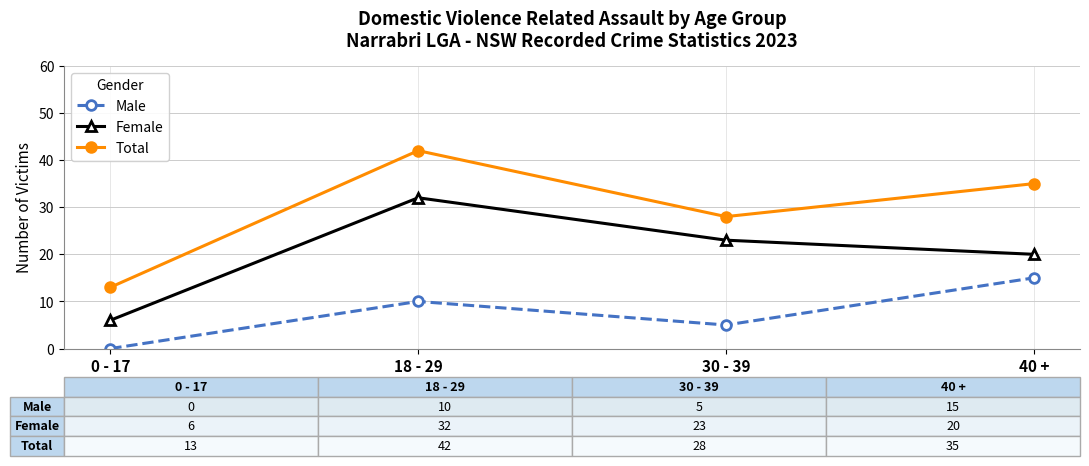

In Total, how many points are higher than both neighbors (excluding endpoints)?

1